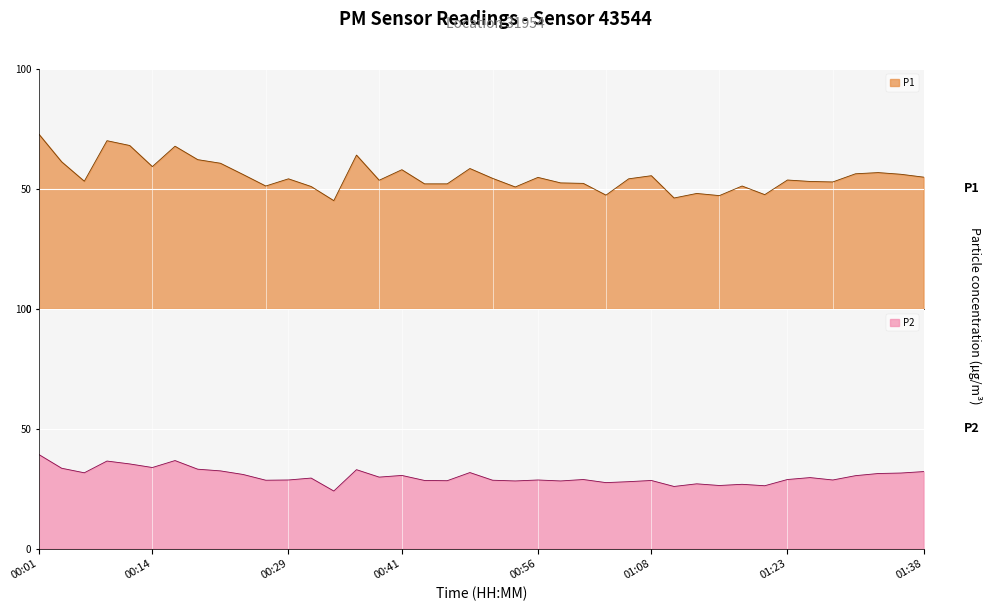

Which series changed the most between 00:41 and 01:06?

P1